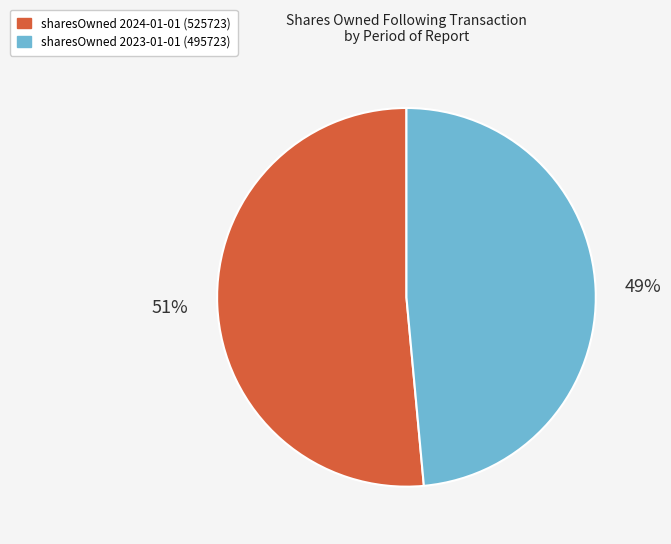

Is there a majority slice in this chart?

Yes